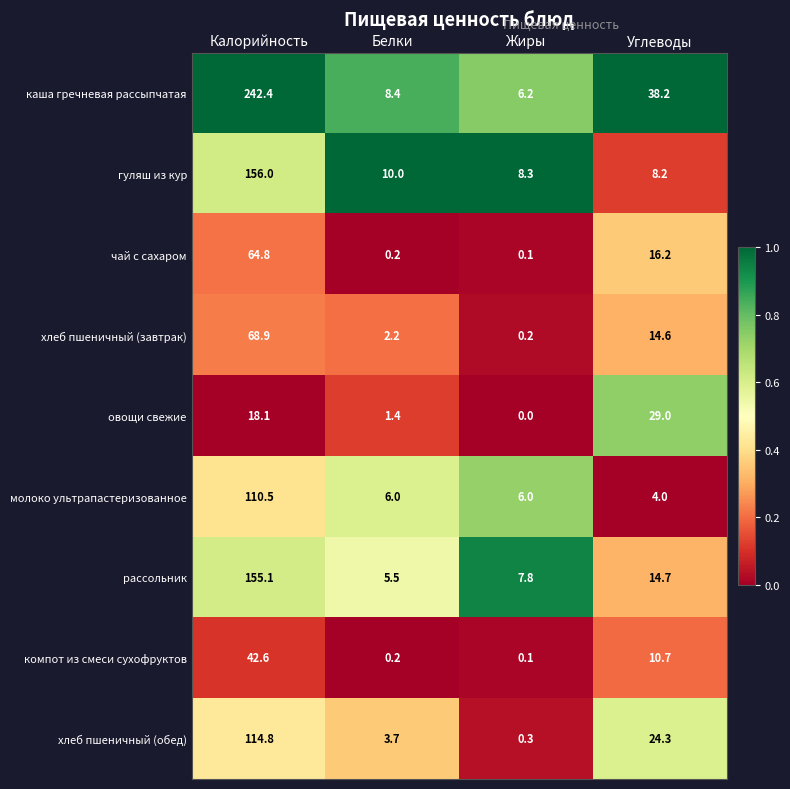

Which series has the largest total across all categories?

каша гречневая рассыпчатая